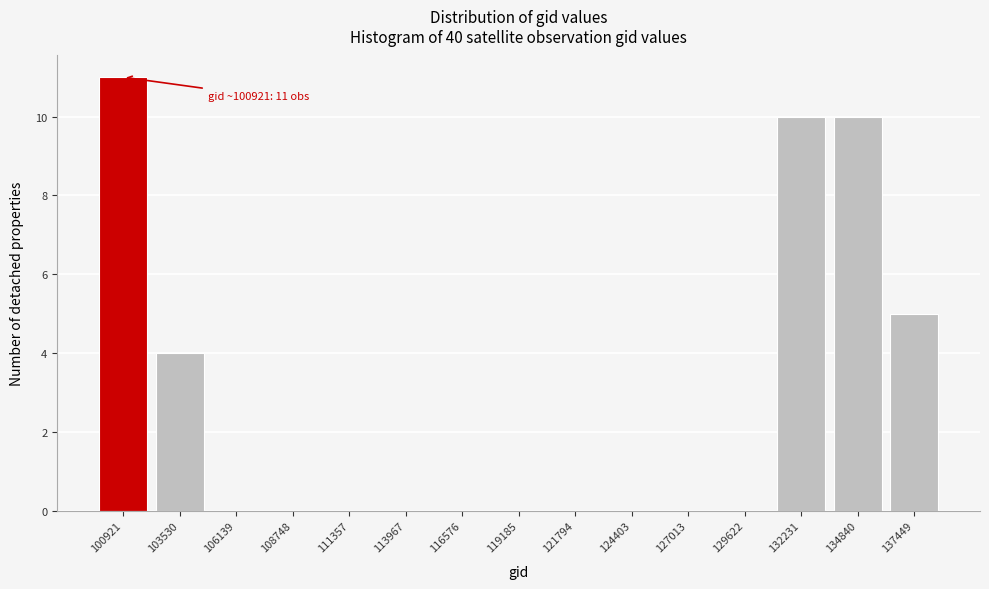

Reading left to right, what are all the values shown in this chart?

100921=11	103530=4	106139=0	108748=0	111357=0	113967=0	116576=0	119185=0	121794=0	124403=0	127013=0	129622=0	132231=10	134840=10	137449=5